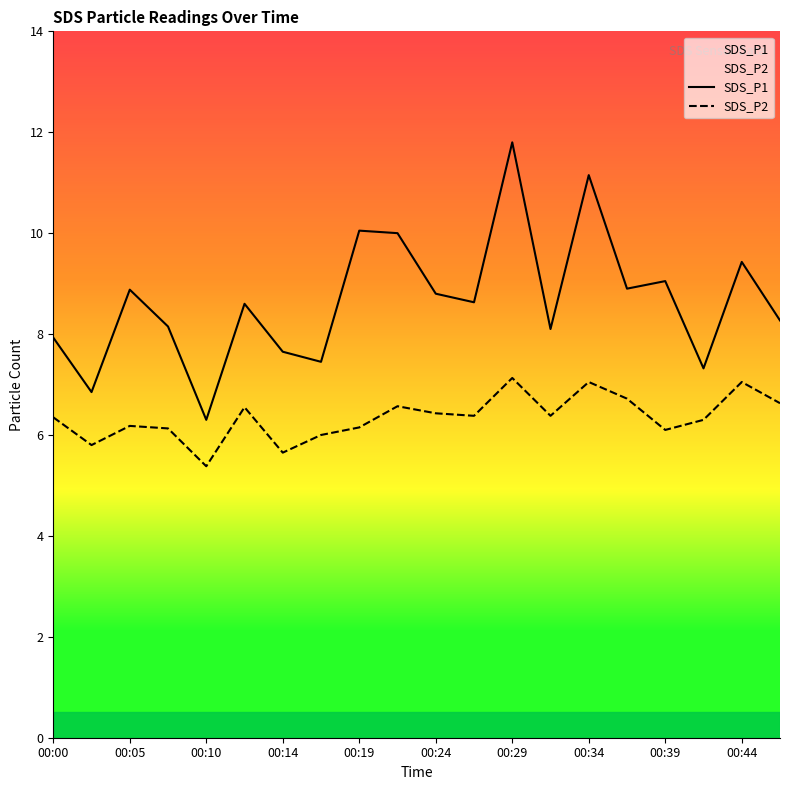

At which label does SDS_P2 reach its minimum?

00:10